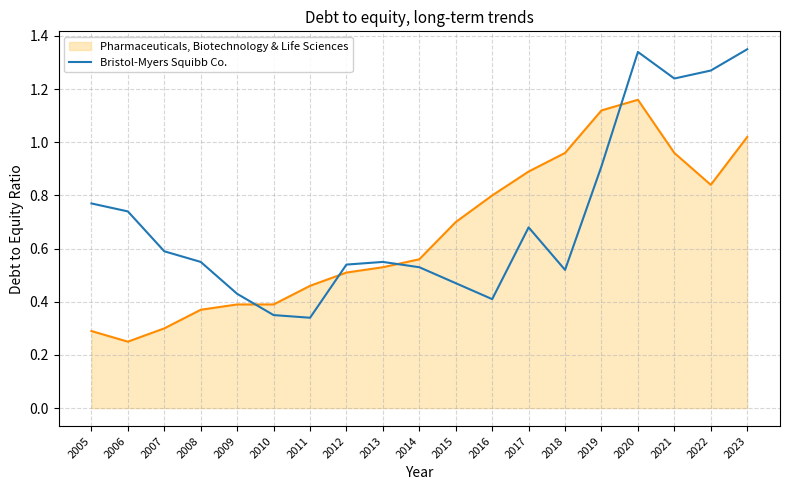

What is the difference between the maximum and minimum values in the Pharmaceuticals, Biotechnology & Life Sciences series?

0.9